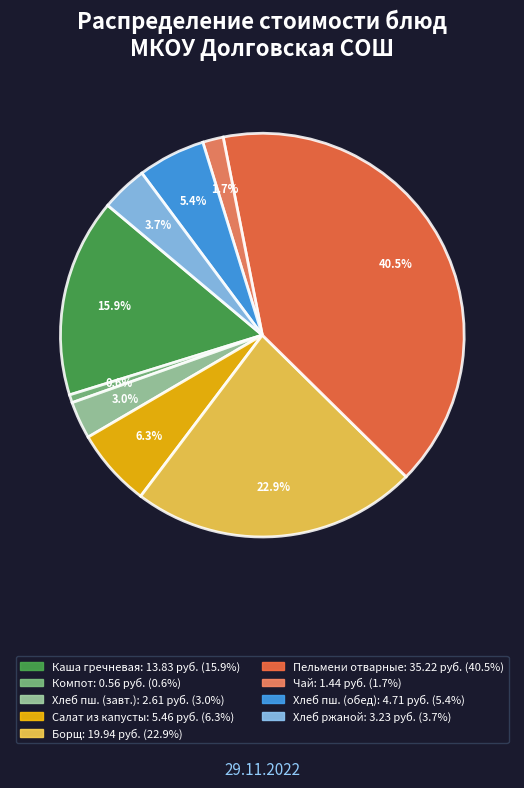

Is there any slice that represents more than half of the pie?

No